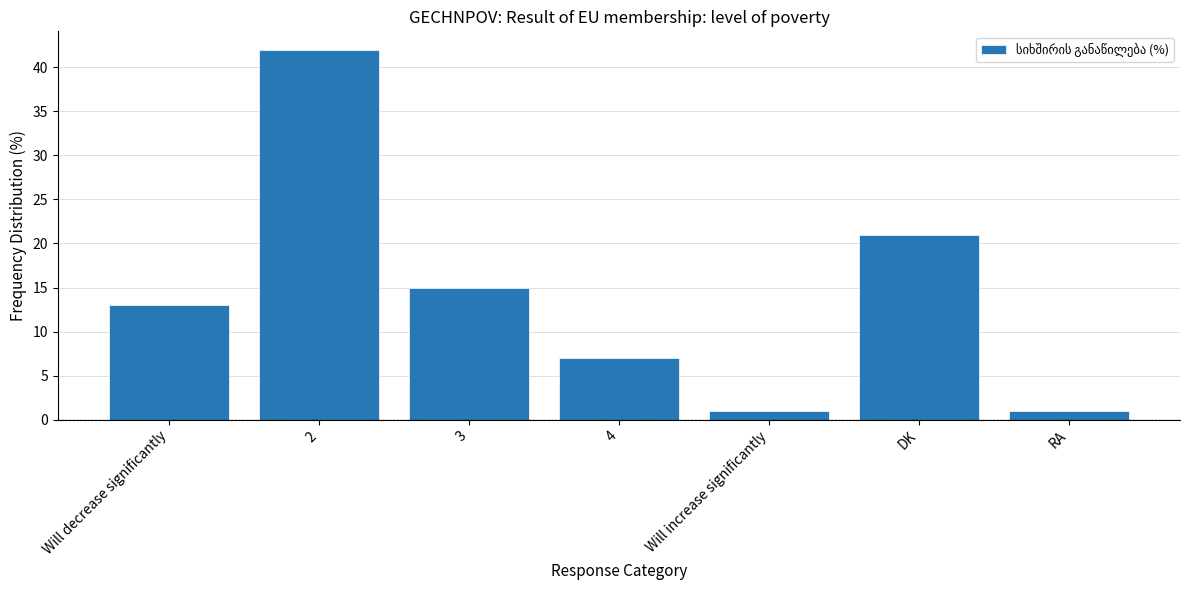

Reading left to right, what are all the values shown in this chart?

13	42	15	7	1	21	1